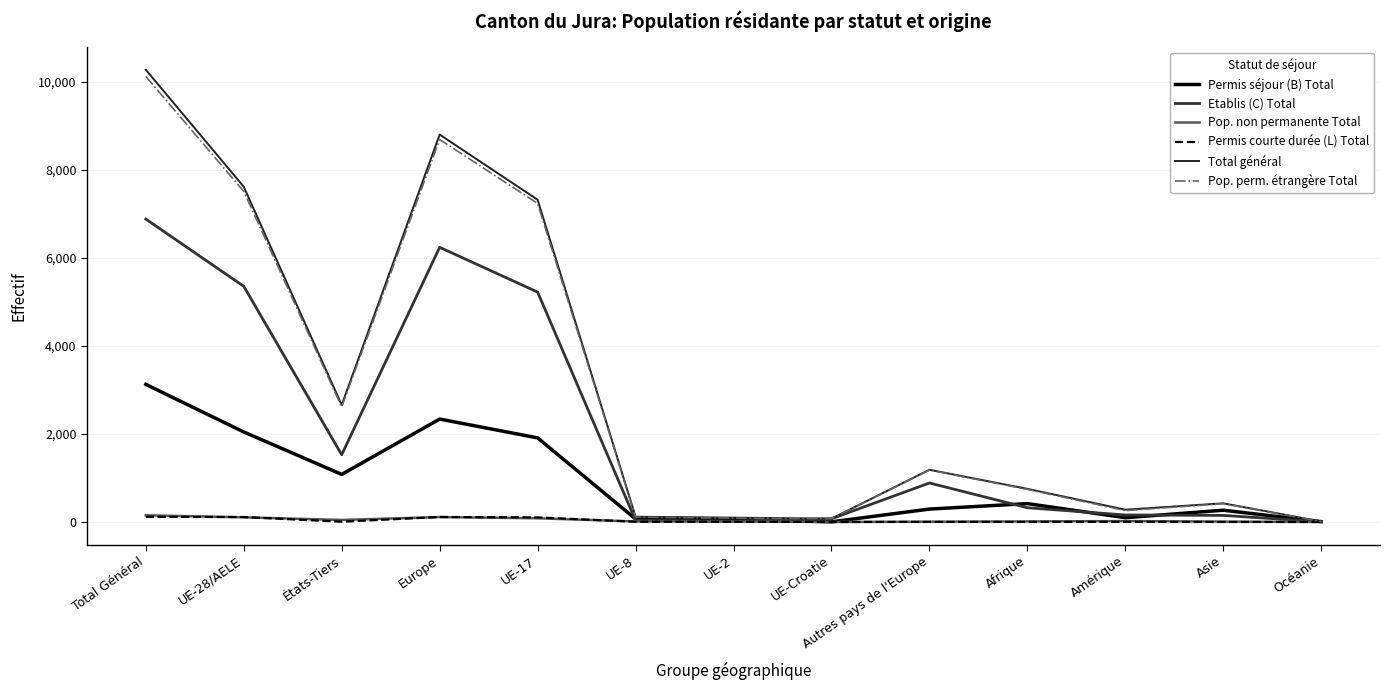

What is the spread (max minus min) of values at Afrique?

752